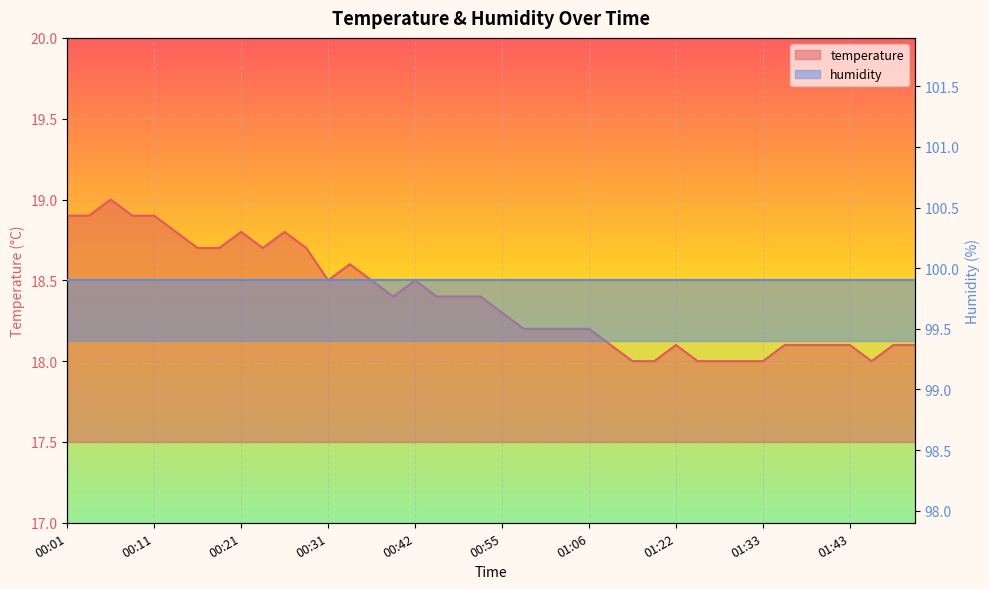

Which label corresponds to the largest value in the chart?

00:06